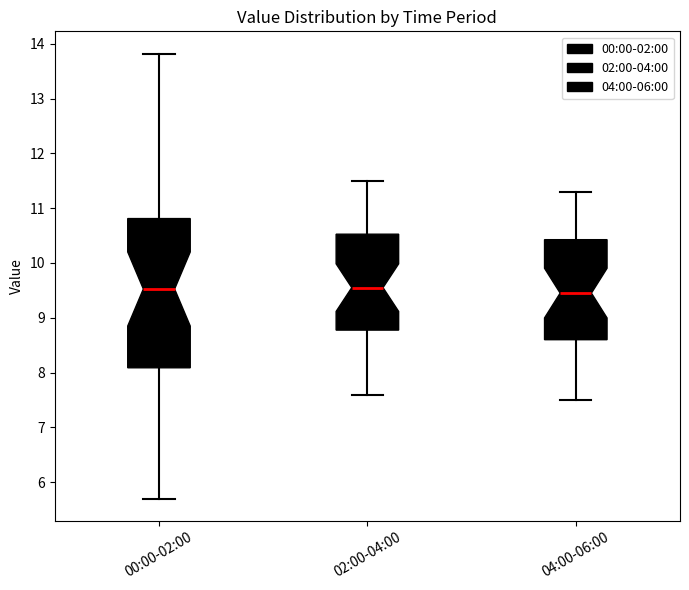

Reading left to right, transcribe this box plot: for each box, give where its median line is, the range the box spans, and where its two whiskers end, as read against the y-axis. The values are not printed on the chart, so give them approximately, as read against the axis.

00:00-02:00: median 9.5, box 8.1 to 10.8, whiskers 5.7 to 13.8
02:00-04:00: median 9.6, box 8.8 to 10.5, whiskers 7.6 to 11.5
04:00-06:00: median 9.5, box 8.6 to 10.4, whiskers 7.5 to 11.3